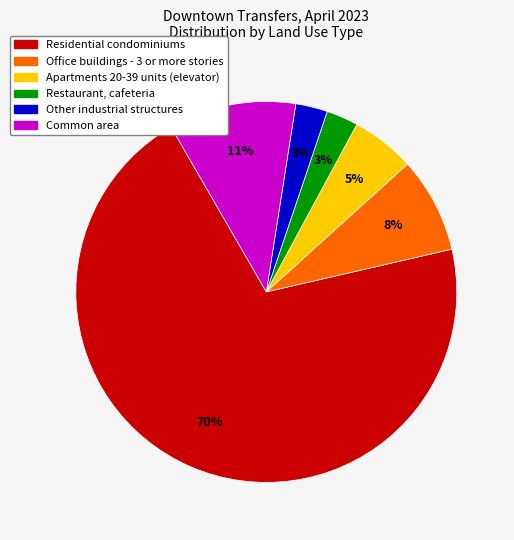

Count the number of slices in the pie.

6